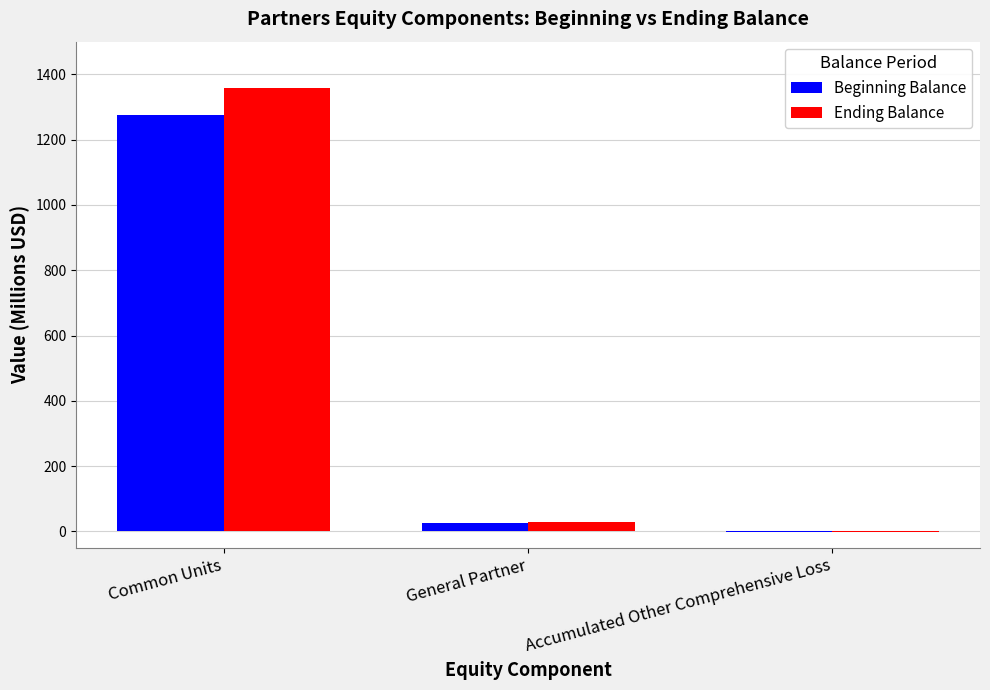

Which series changed the most between General Partner and Accumulated Other Comprehensive Loss?

Ending Balance